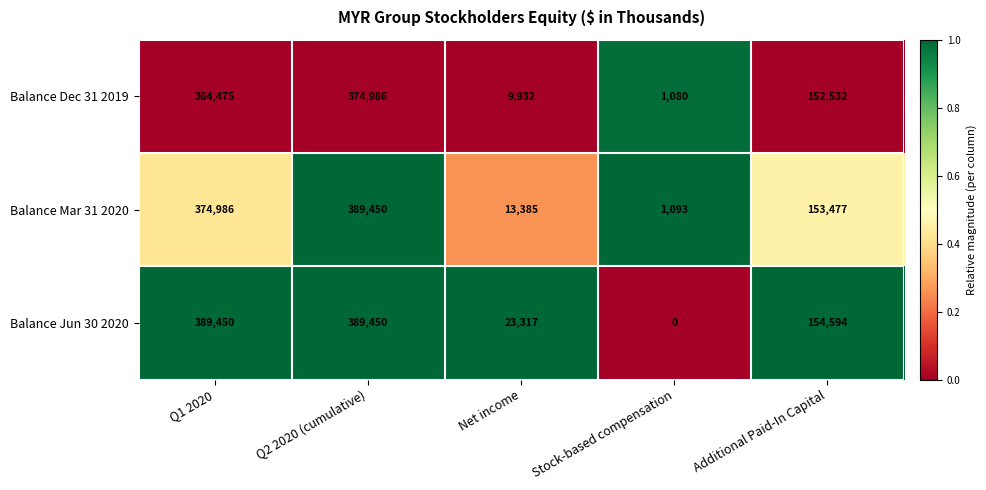

At Q1 2020, list the series in order from largest to smallest.

Balance Jun 30 2020, Balance Mar 31 2020, Balance Dec 31 2019